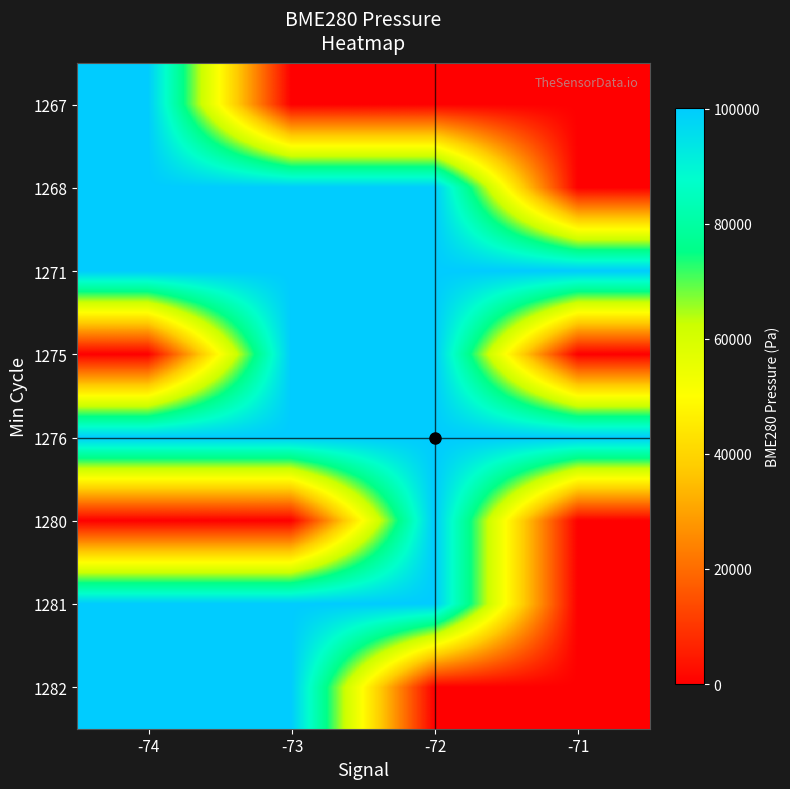

Reading right to left, list all the values displayed in this chart.

1267: -71=0.0	-72=0.0	-73=0.0	-74=100102.6
1268: -71=0.0	-72=100110.6	-73=100099.0	-74=100123.7
1271: -71=100099.0	-72=100123.3	-73=100117.5	-74=100130.7
1275: -71=0.0	-72=100073.7	-73=100071.3	-74=0.0
1276: -71=100090.5	-72=100080.3	-73=100136.4	-74=100100.2
1280: -71=0.0	-72=100074.8	-73=0.0	-74=0.0
1281: -71=0.0	-72=100077.4	-73=100071.5	-74=100068.3
1282: -71=0.0	-72=0.0	-73=100068.5	-74=100067.0